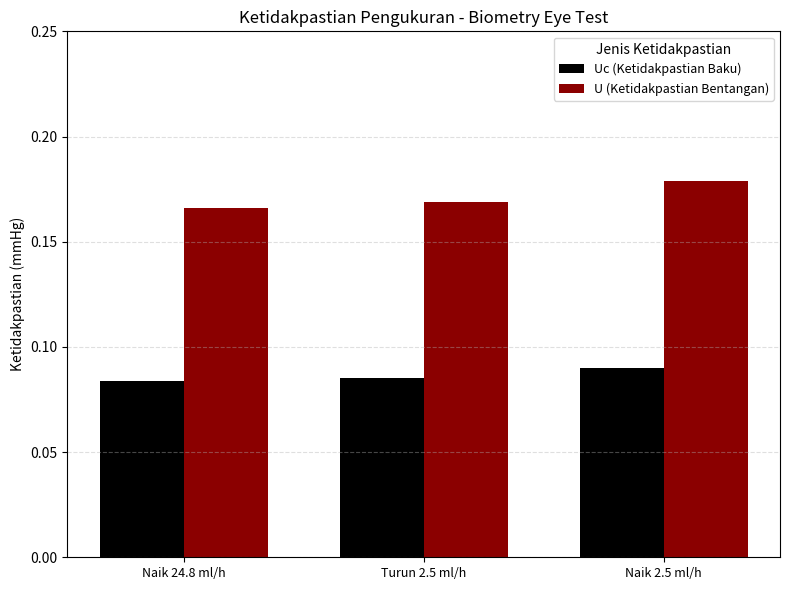

Is the value of U (Ketidakpastian Bentangan) at Turun 2.5 ml/h greater than the value of Uc (Ketidakpastian Baku) at Turun 2.5 ml/h?

Yes